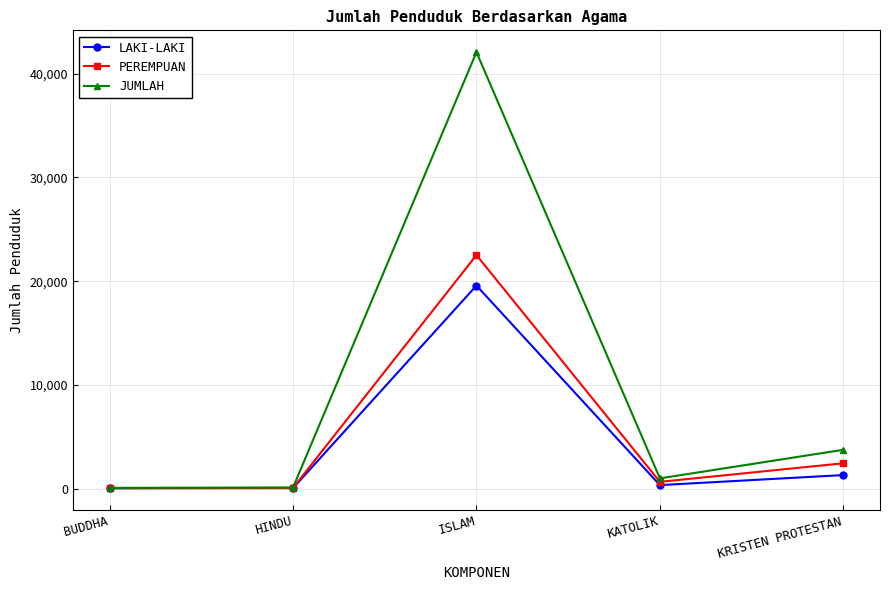

List the series in order of their peak value, highest first.

JUMLAH, PEREMPUAN, LAKI-LAKI